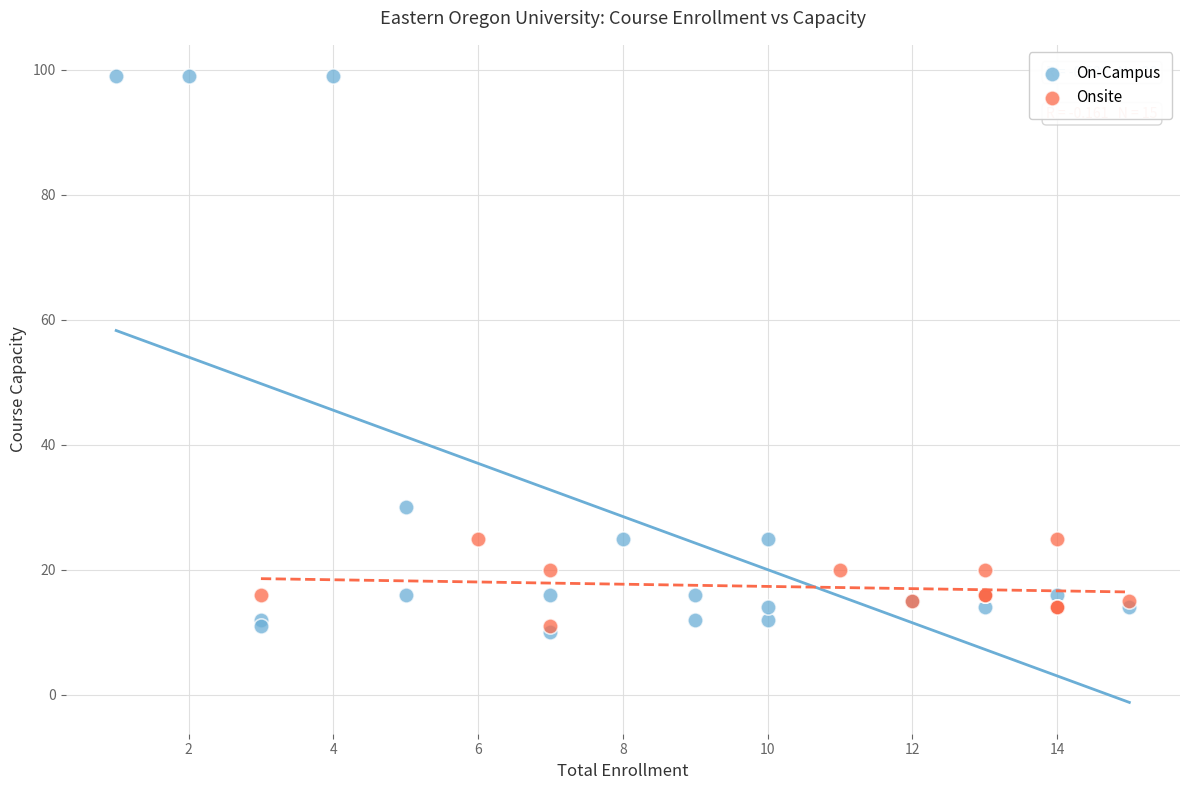

Which series has the largest Y range (max minus min)?

On-Campus